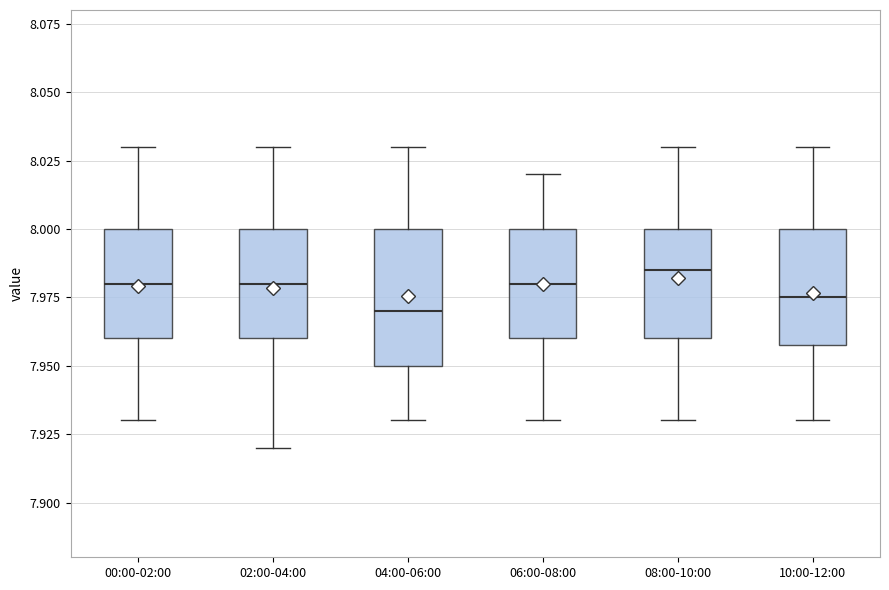

Reading left to right, transcribe this box plot: for each box, give where its median line is, the range the box spans, and where its two whiskers end, as read against the y-axis. The values are not printed on the chart, so give them approximately, as read against the axis.

00:00-02:00: median 7.980, box 7.960 to 8.000, whiskers 7.930 to 8.030
02:00-04:00: median 7.980, box 7.960 to 8.000, whiskers 7.920 to 8.030
04:00-06:00: median 7.970, box 7.950 to 8.000, whiskers 7.930 to 8.030
06:00-08:00: median 7.980, box 7.960 to 8.000, whiskers 7.930 to 8.020
08:00-10:00: median 7.985, box 7.960 to 8.000, whiskers 7.930 to 8.030
10:00-12:00: median 7.975, box 7.960 to 8.000, whiskers 7.930 to 8.030